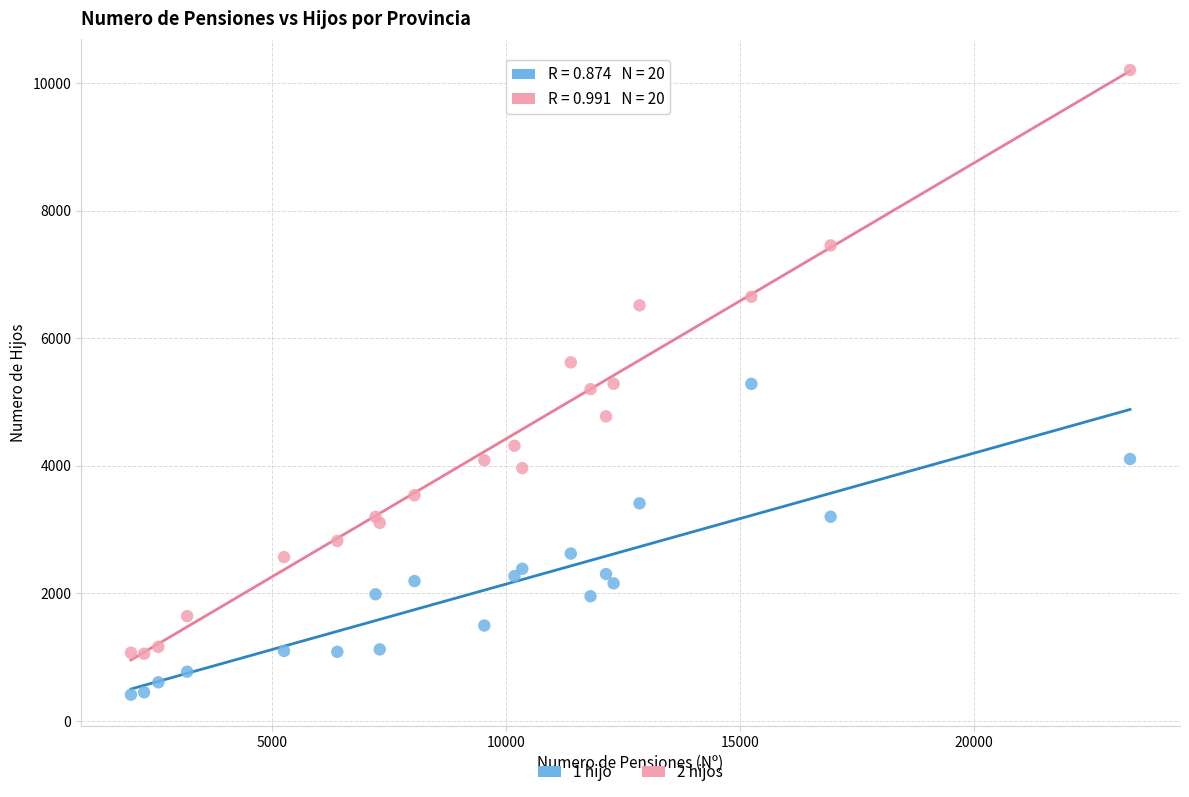

Which series reaches the minimum Y coordinate?

1 hijo